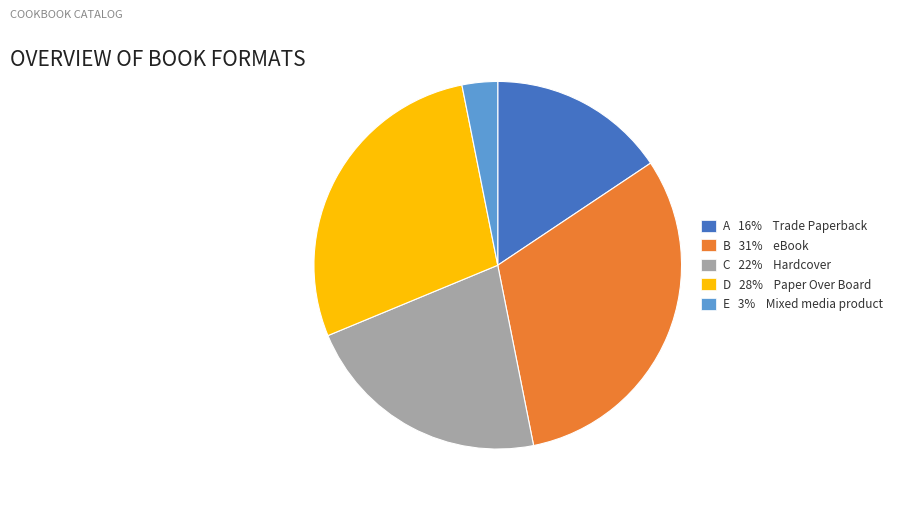

What is the ratio of the value at C 22% Hardcover to the value at A 16% Trade Paperback?

1.4